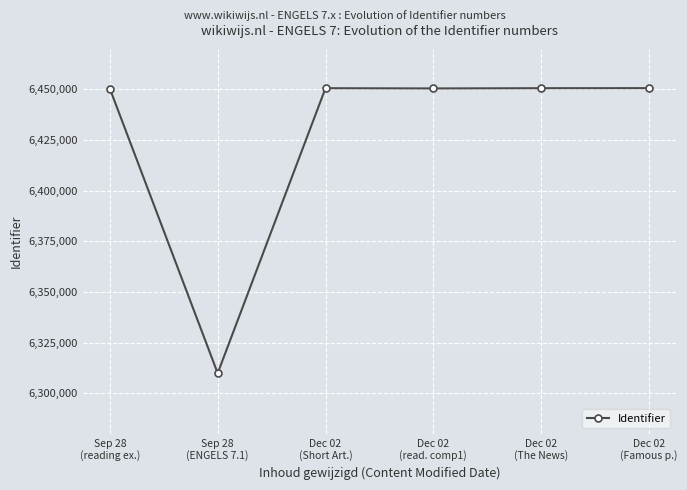

What is the label of the 2nd point from the left?

Sep 28
(ENGELS 7.1)